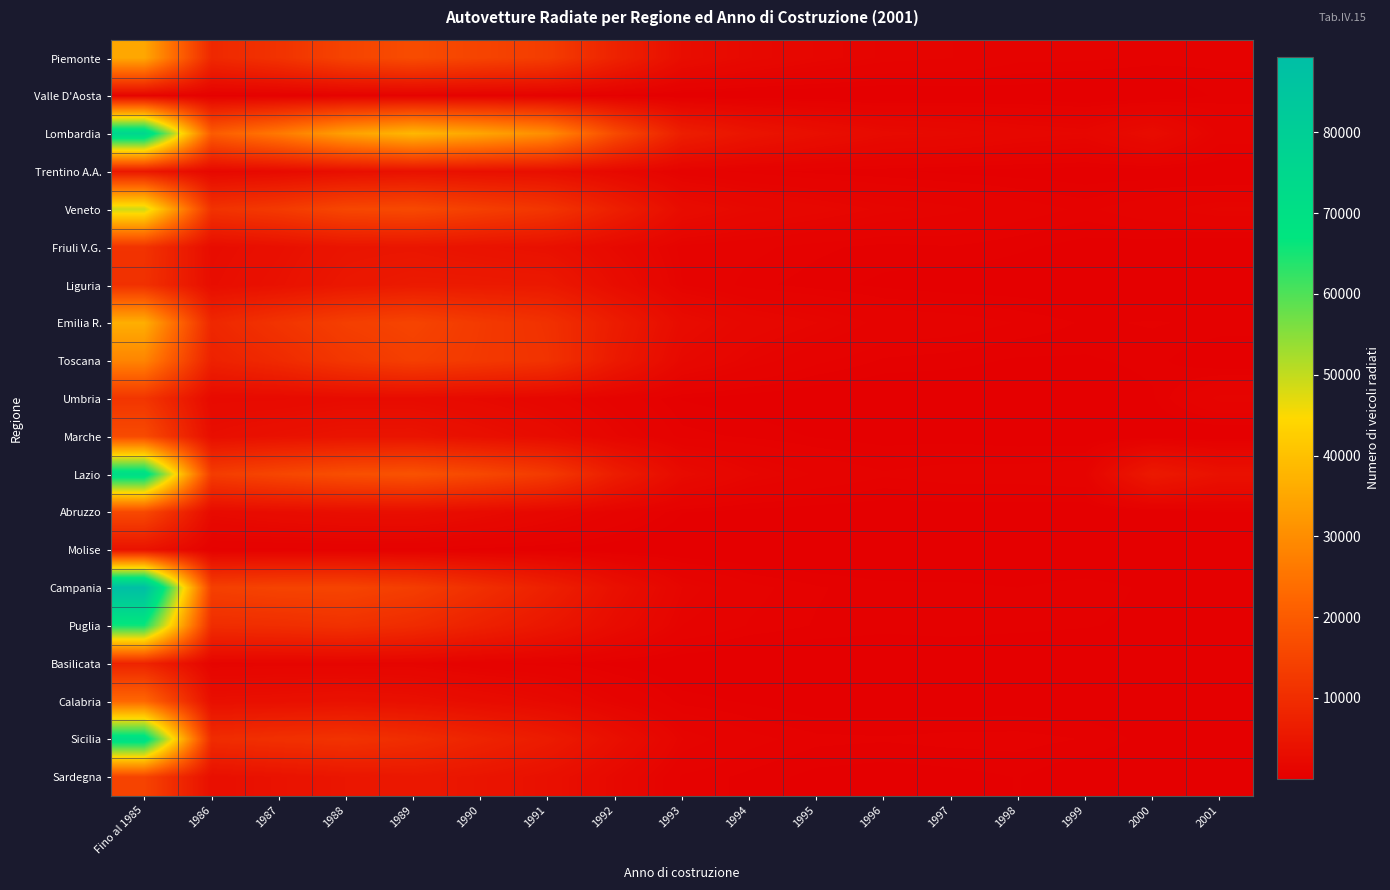

Which category has the lowest value across all series?

2001